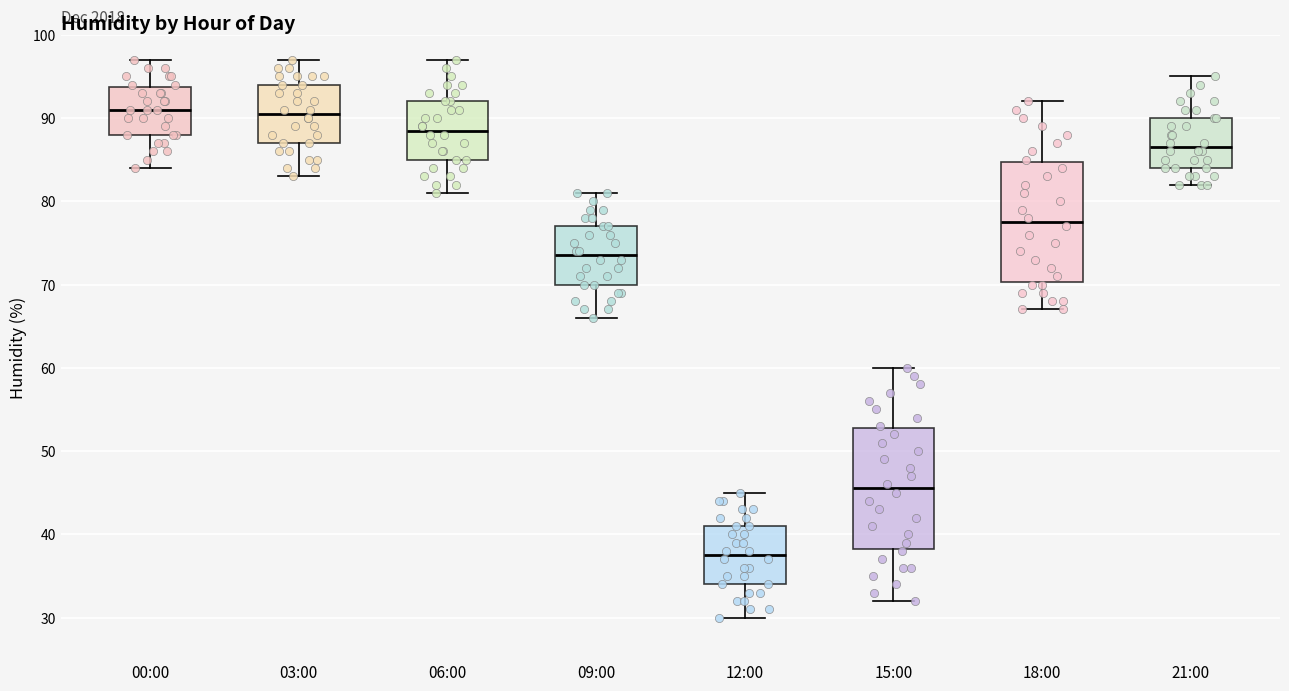

Where is the upper edge of the box for 09:00 on the y-axis? The values are not printed on the chart, so give them approximately, as read against the axis.

77